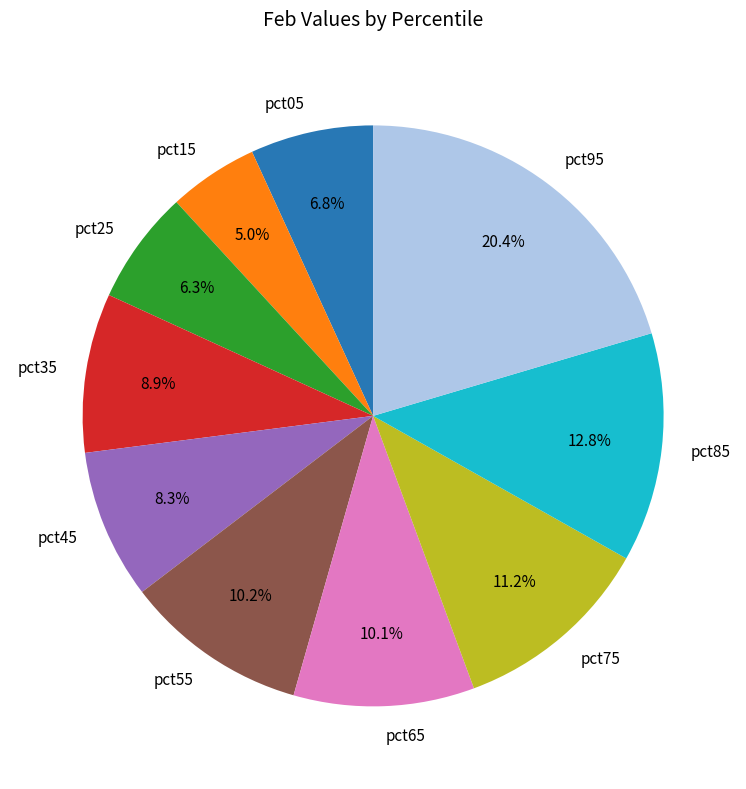

To the nearest percent, what percentage of the pie is pct05?

7%